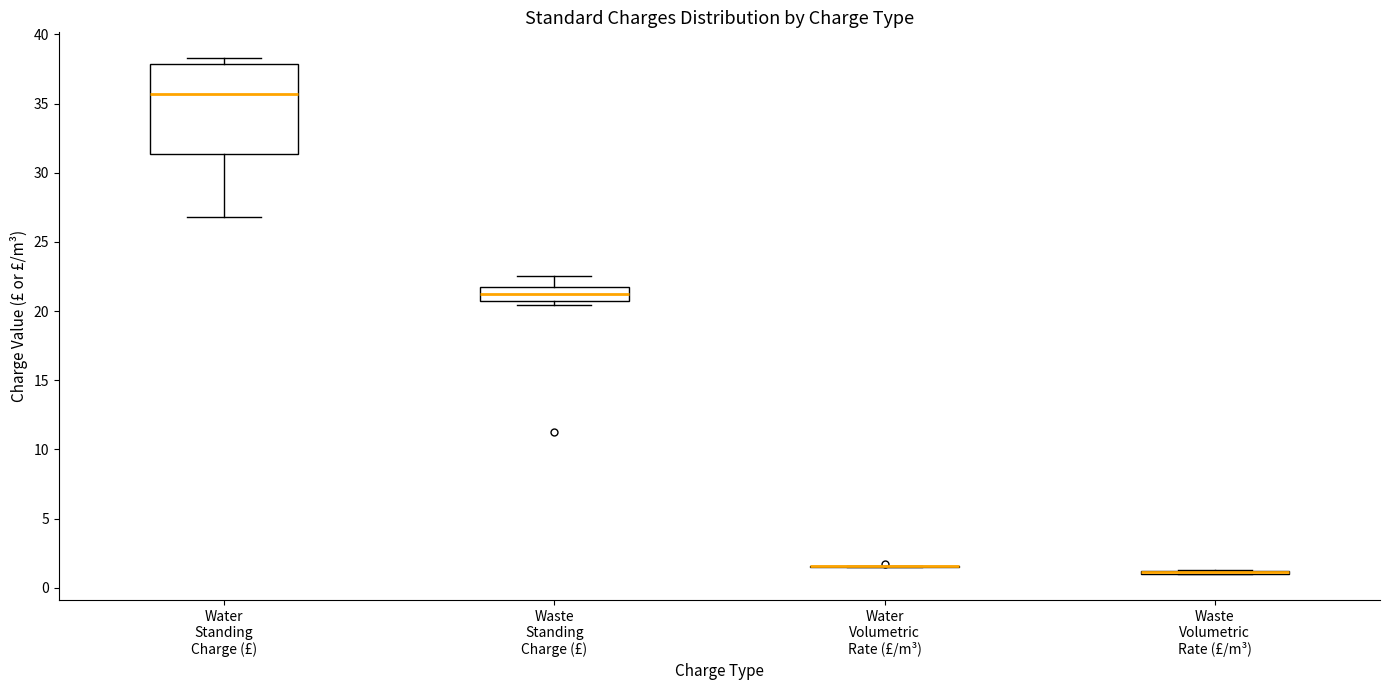

Reading left to right, read every box against the y-axis: the position of its median line, the range the box covers, and the ends of its whiskers. The values are not printed on the chart, so give them approximately, as read against the axis.

Water Standing Charge (£): median 35.5, box 31.5 to 38.0, whiskers 27.0 to 38.5
Waste Standing Charge (£): median 21.0, box 20.5 to 21.5, whiskers 20.5 (just below the box's lower edge) to 22.5
Water Volumetric Rate (£/m³): box collapsed to a line at 1.5, whiskers 1.5 to 1.5
Waste Volumetric Rate (£/m³): box collapsed to a line at 1.0, whiskers 1.0 to 1.5